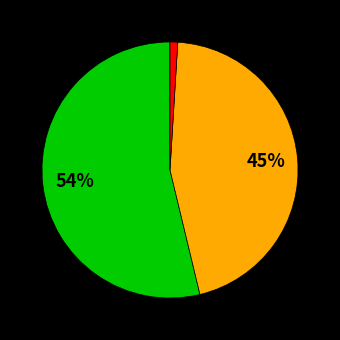

Does any single category account for the majority?

Yes